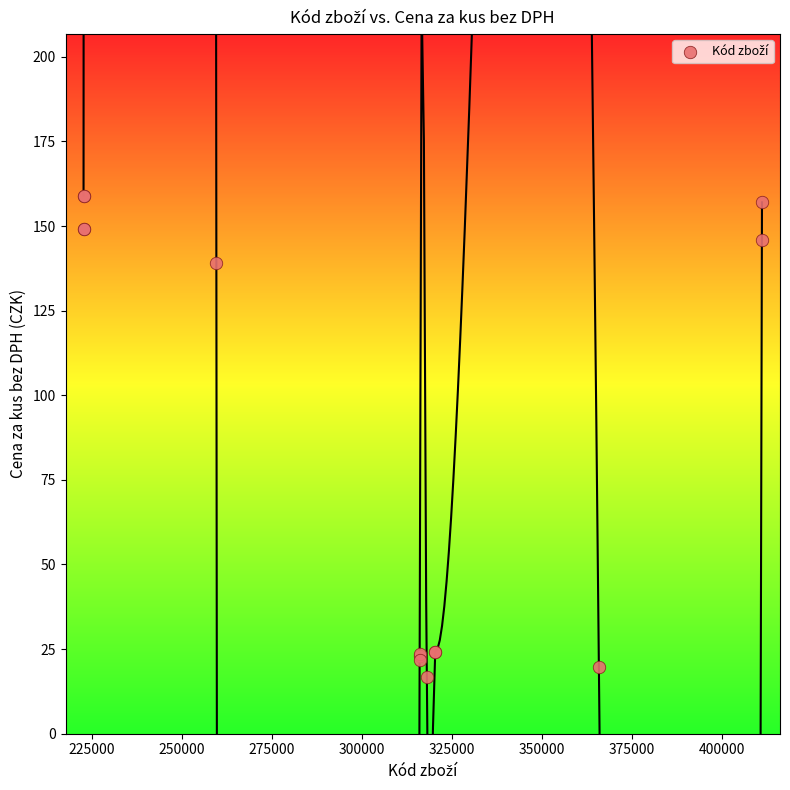

What Y value in the scatter plot is closest to 87?

139.0